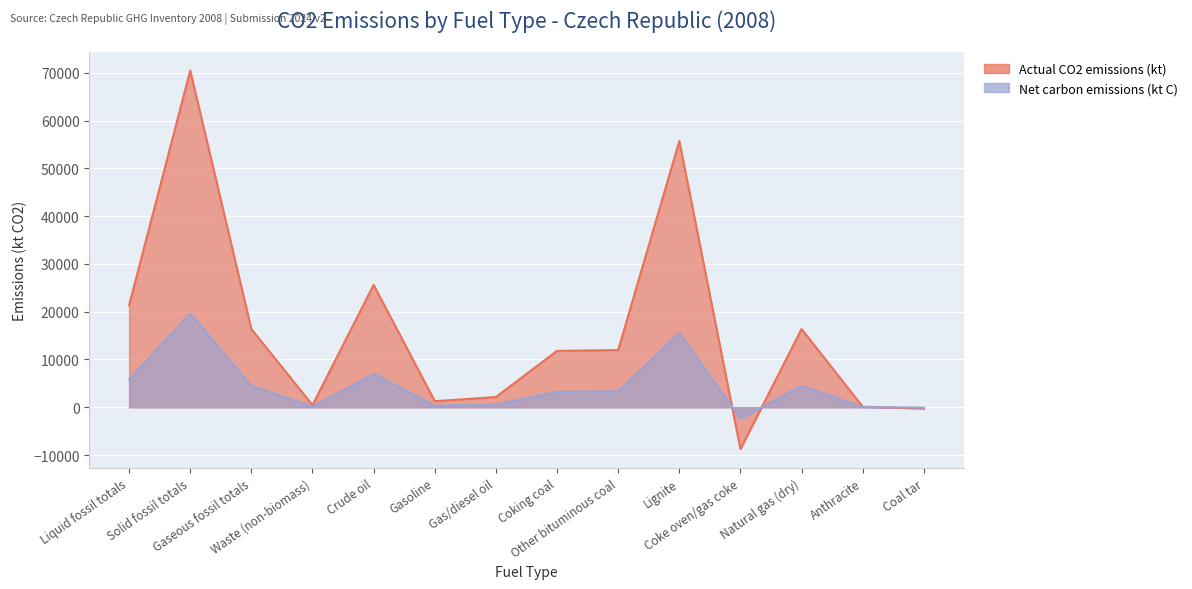

At which category does the chart reach its peak across all series?

Solid fossil totals